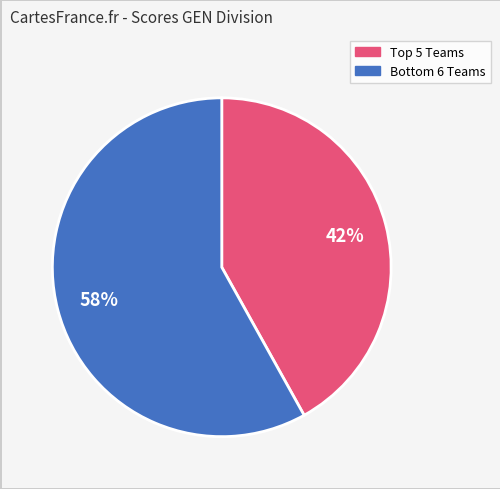

To the nearest percent, what is the difference between the largest and smallest slice percentages?

16%